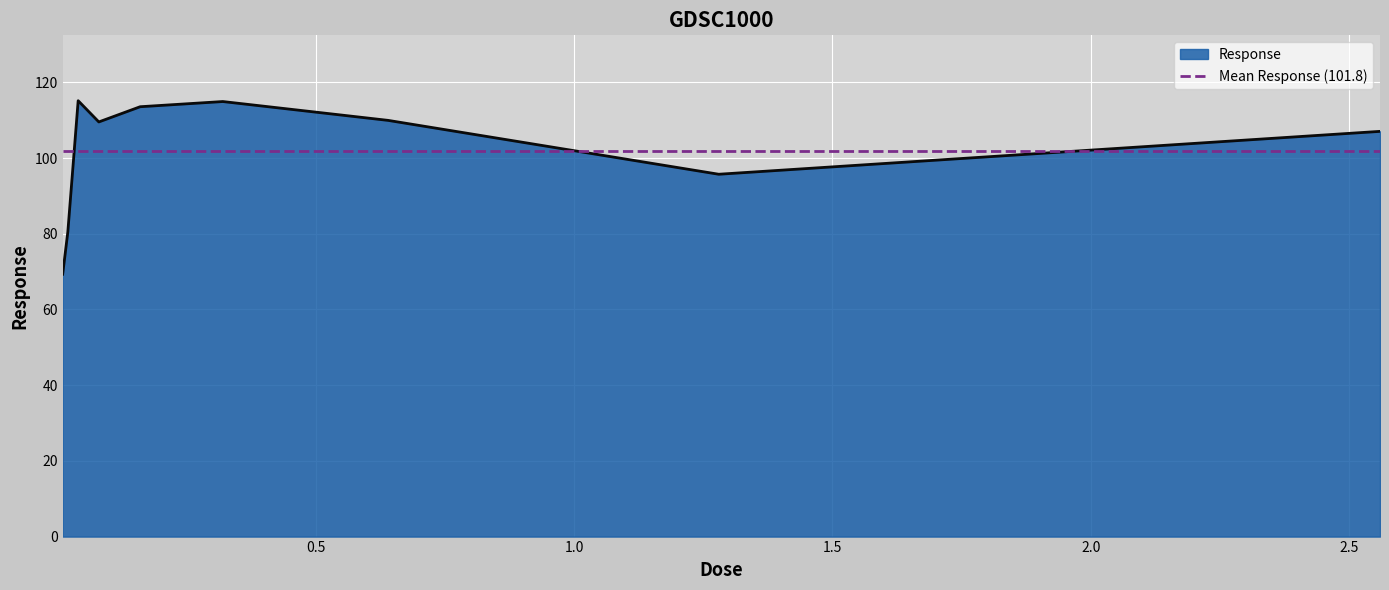

List the labels in order of value, largest first.

0.04, 0.32, 0.16, 0.64, 0.08, 2.56, 1.28, 0.02, 0.01